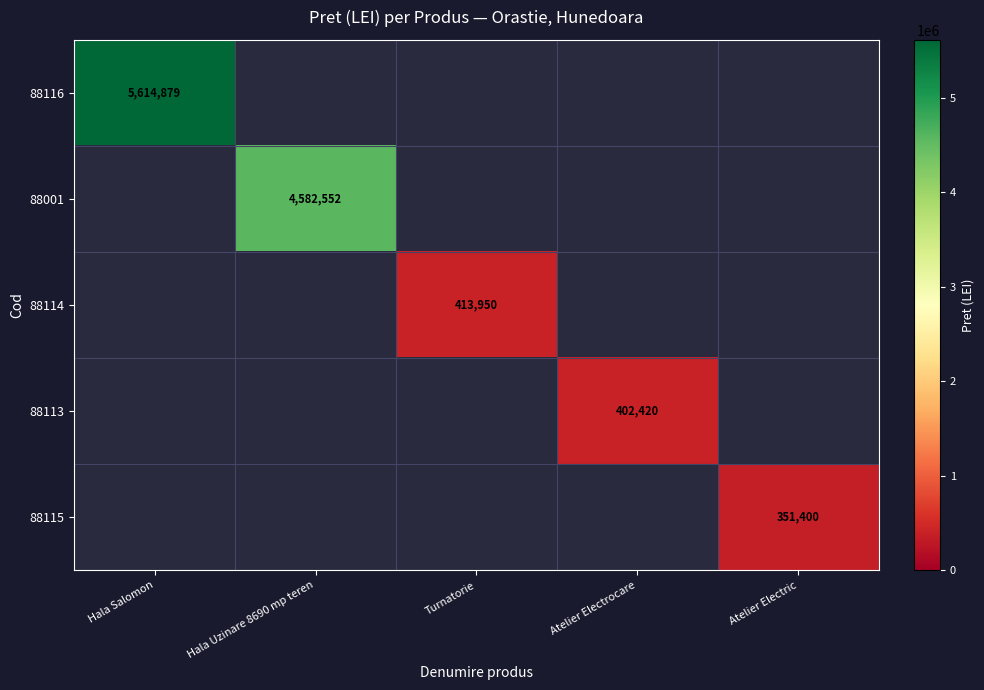

True or false: 88001 has a value of 2475183 at Hala Uzinare 8690 mp teren.

False